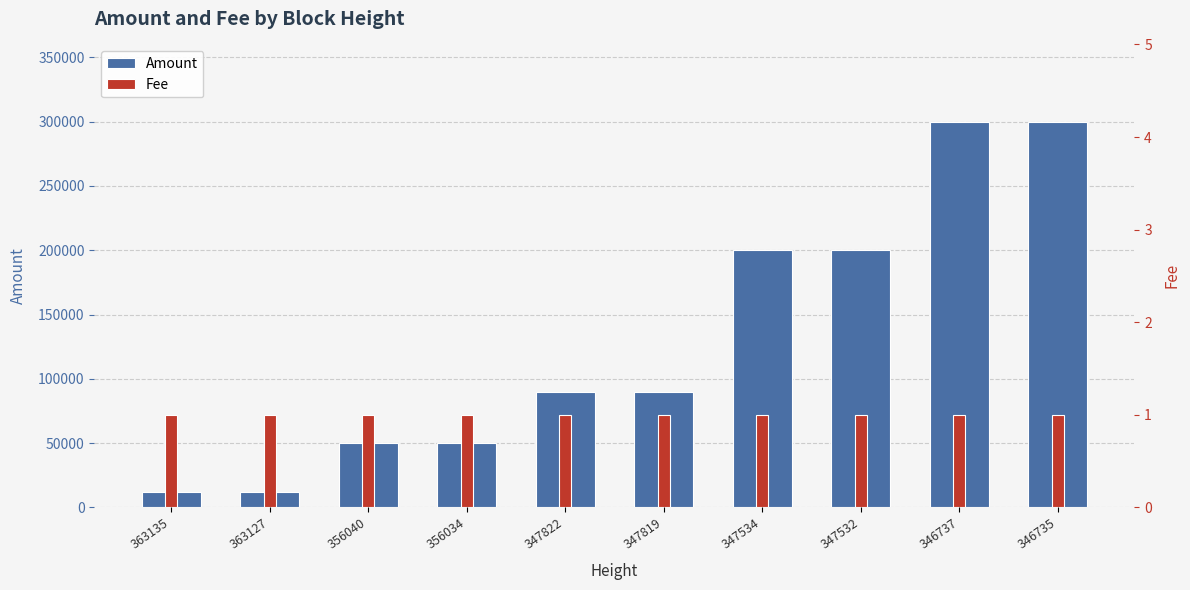

True or false: Amount has a value of 19386 at 356034.

False